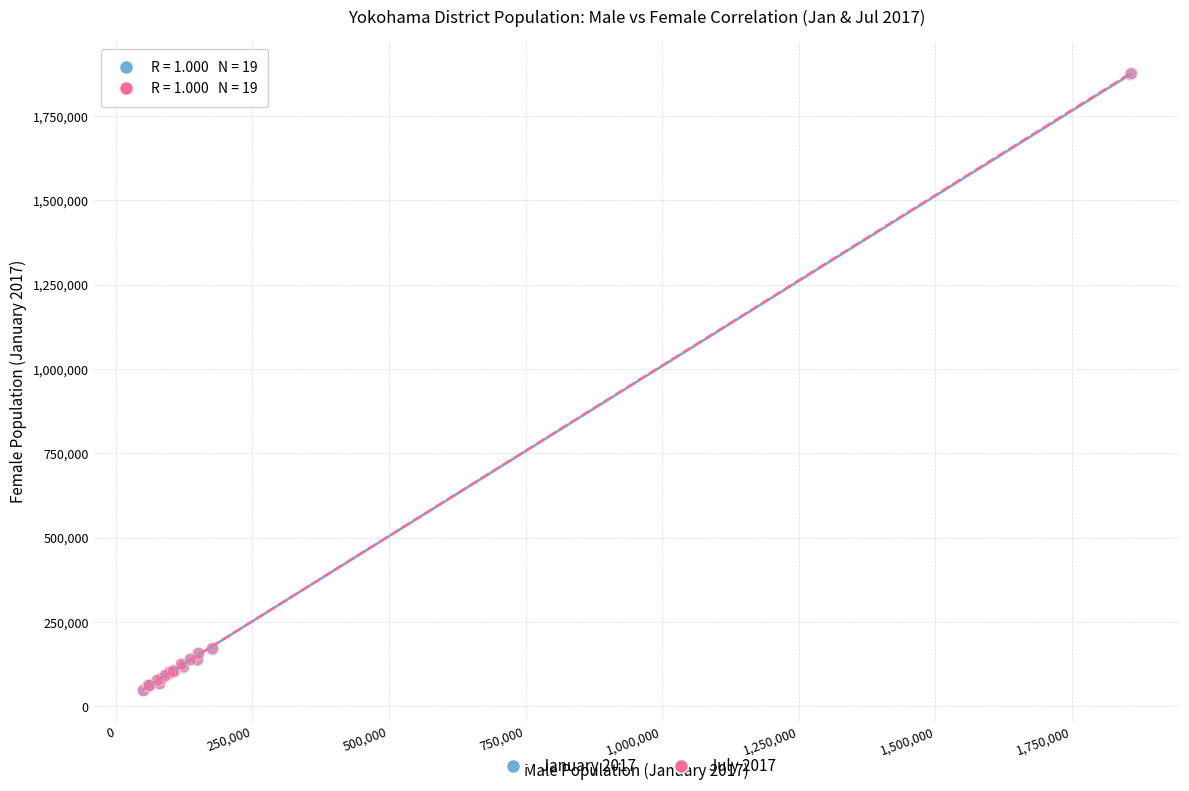

Which series has the largest Y range (max minus min)?

July 2017